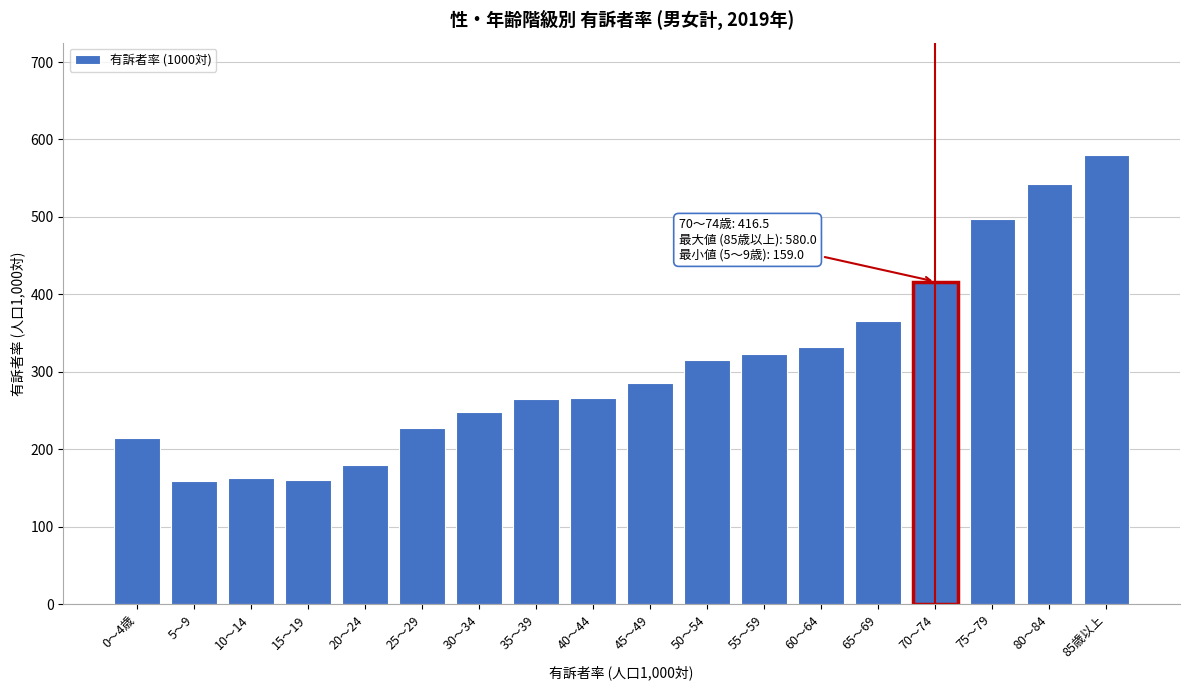

At which category does the chart reach its peak across all series?

85歳以上